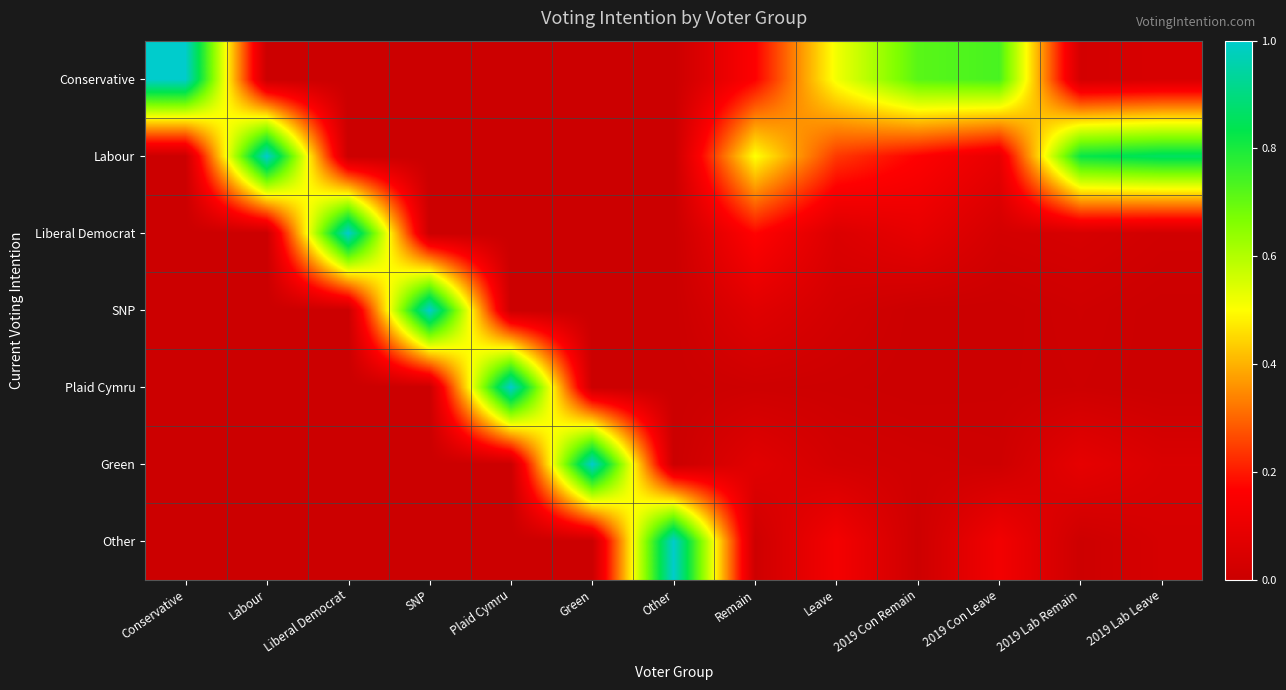

What is the difference between the highest and lowest values at Plaid Cymru?

1.0